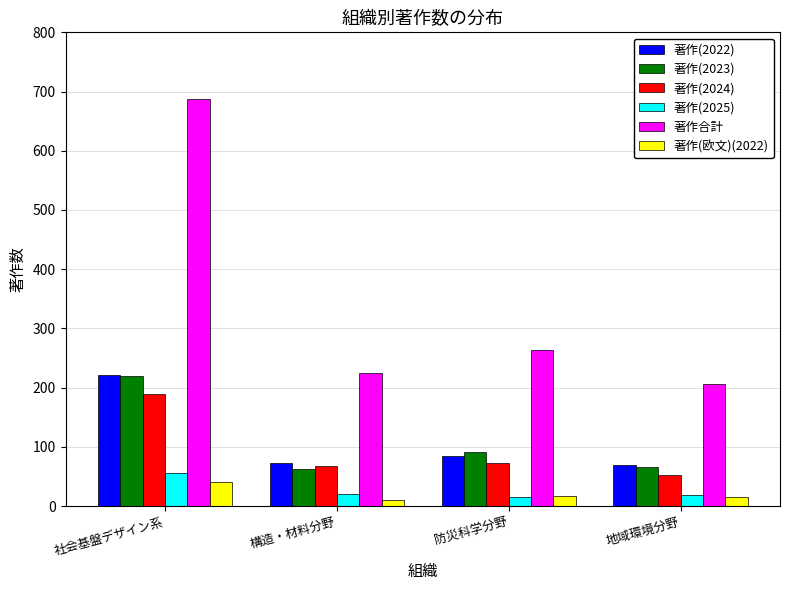

At which label is 著作合計 closest to 446?

防災科学分野